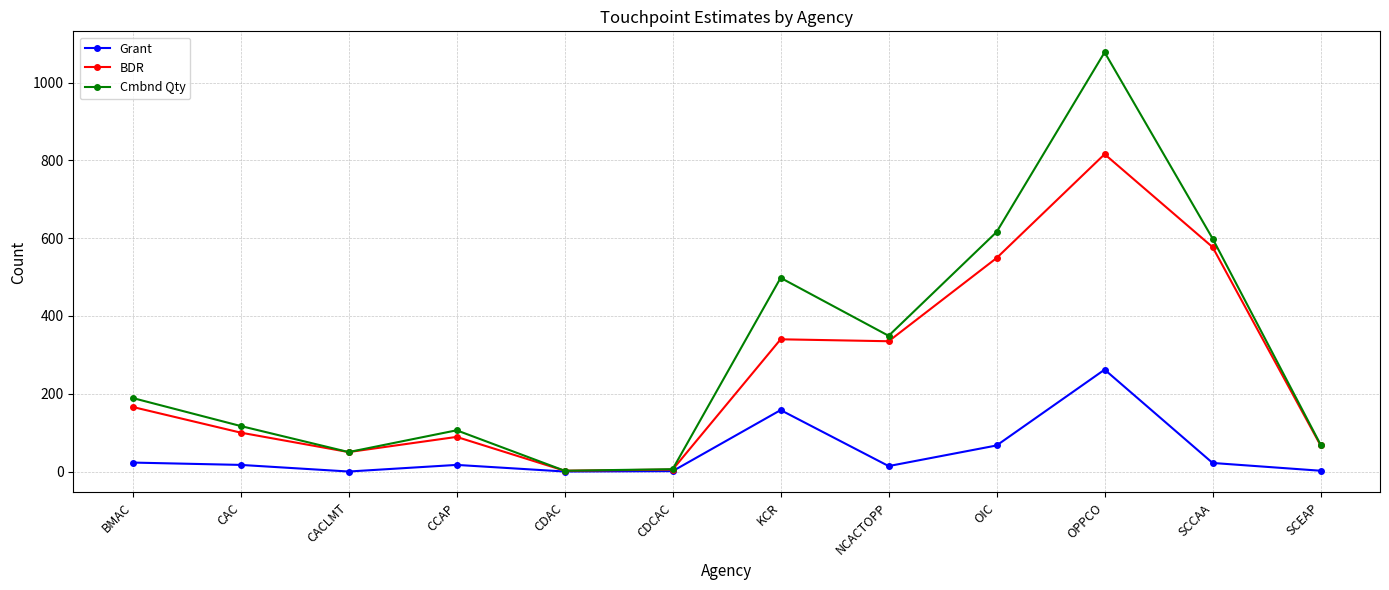

What is the highest value of the BDR series?

816